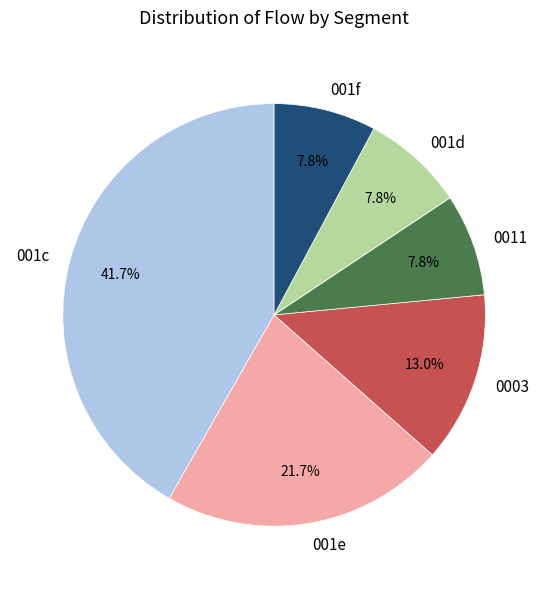

What is the ratio of the value at 001f to the value at 001d?

1.0